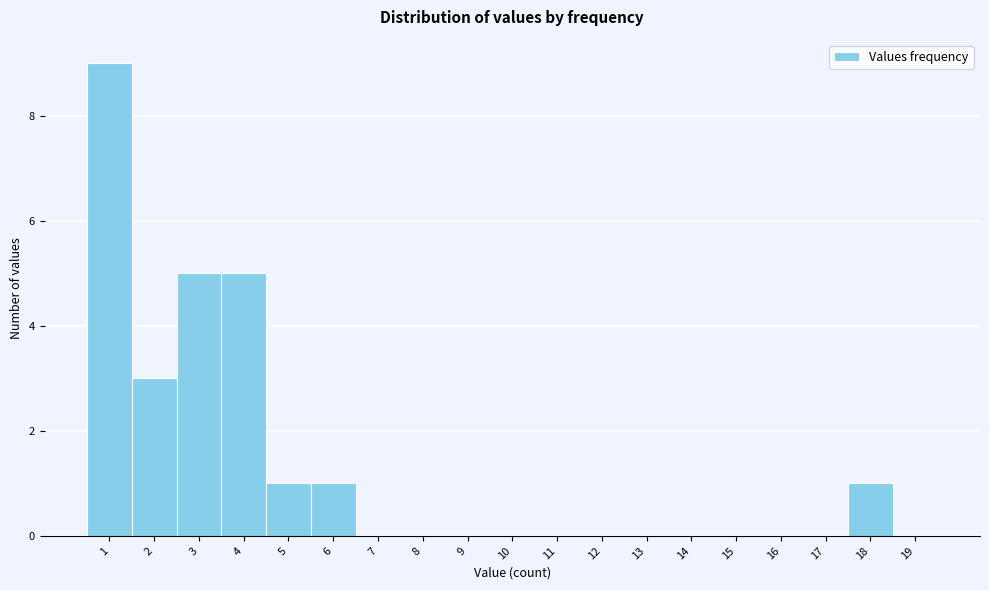

Reading left to right, extract all data points from this chart.

1=9	2=3	3=5	4=5	5=1	6=1	7=0	8=0	9=0	10=0	11=0	12=0	13=0	14=0	15=0	16=0	17=0	18=1	19=0